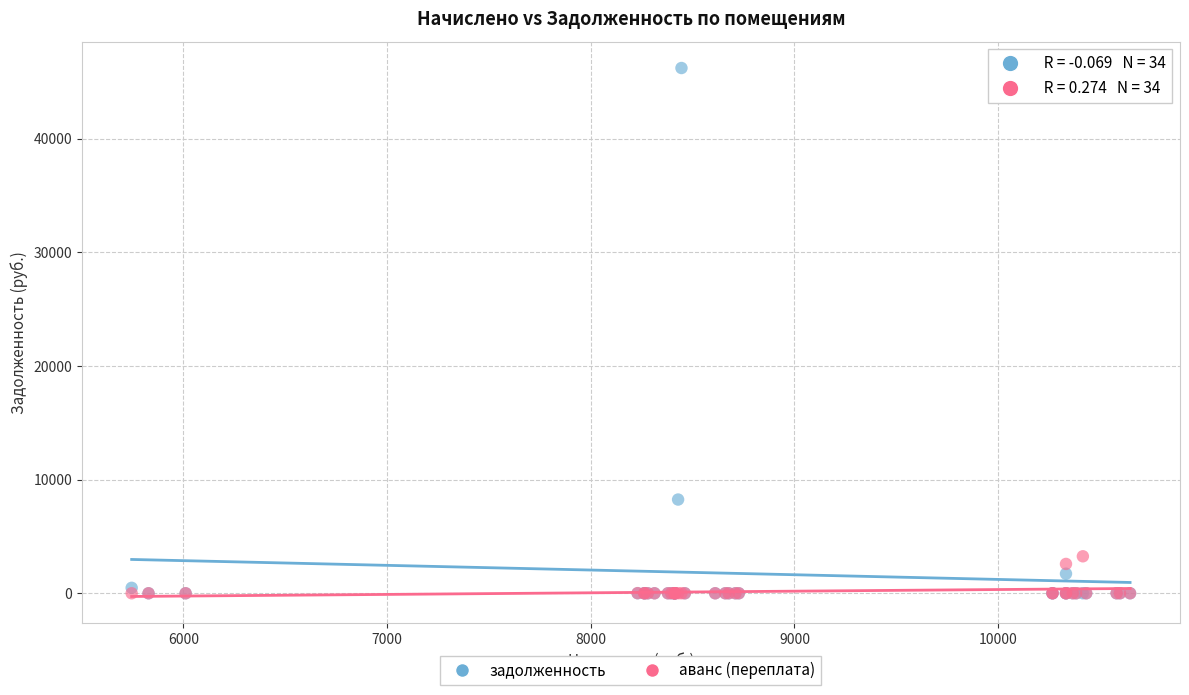

What are all the series names shown in the legend?

задолженность, аванс (переплата)